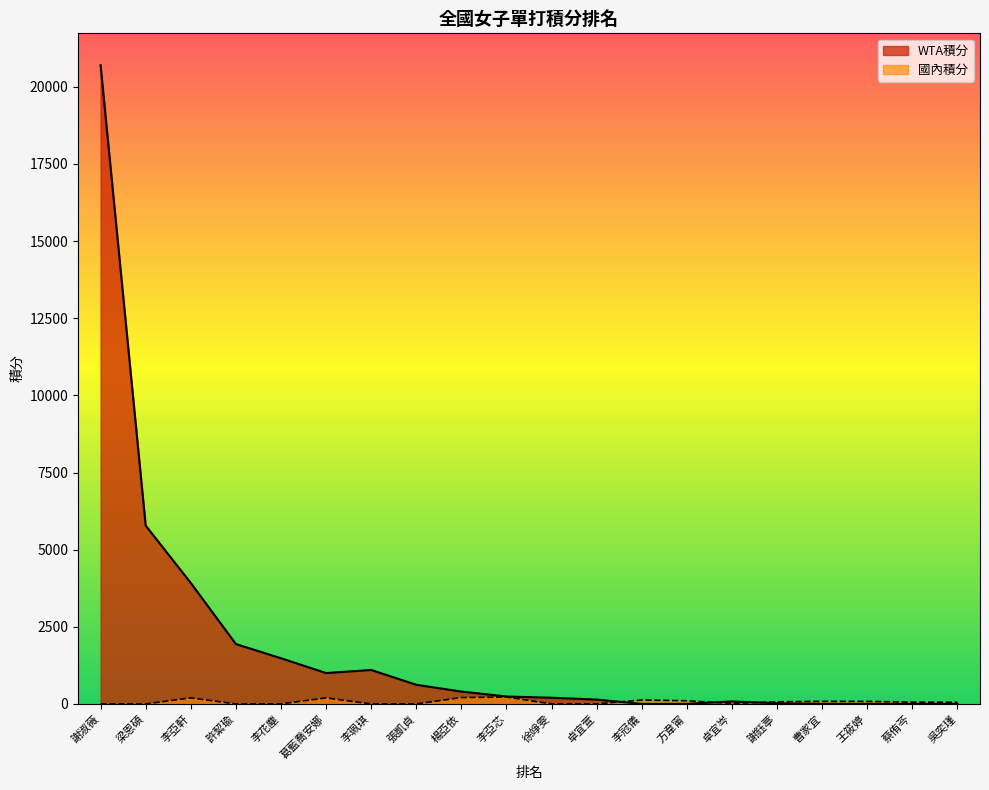

True or false: 國內積分 and WTA積分 intersect in this chart.

True